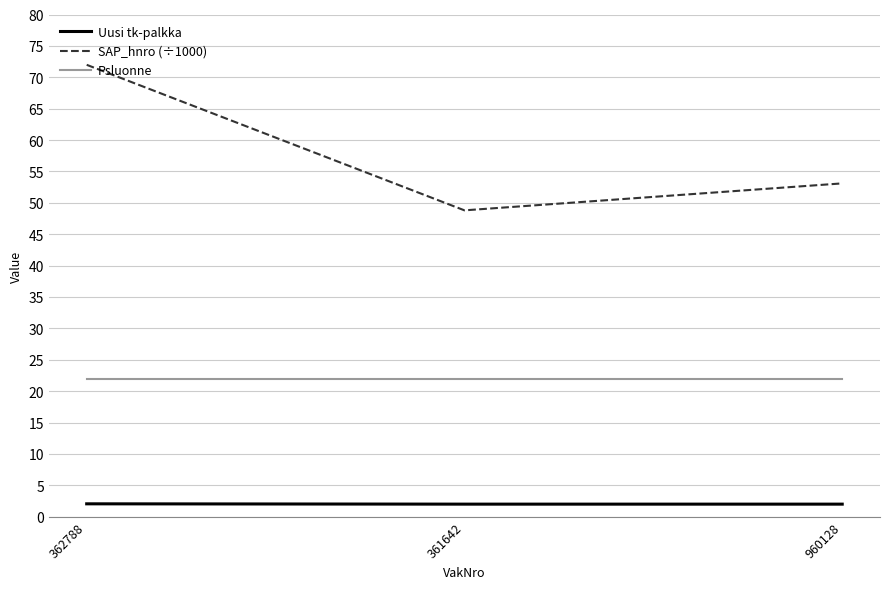

What is the smallest value displayed?

2.0